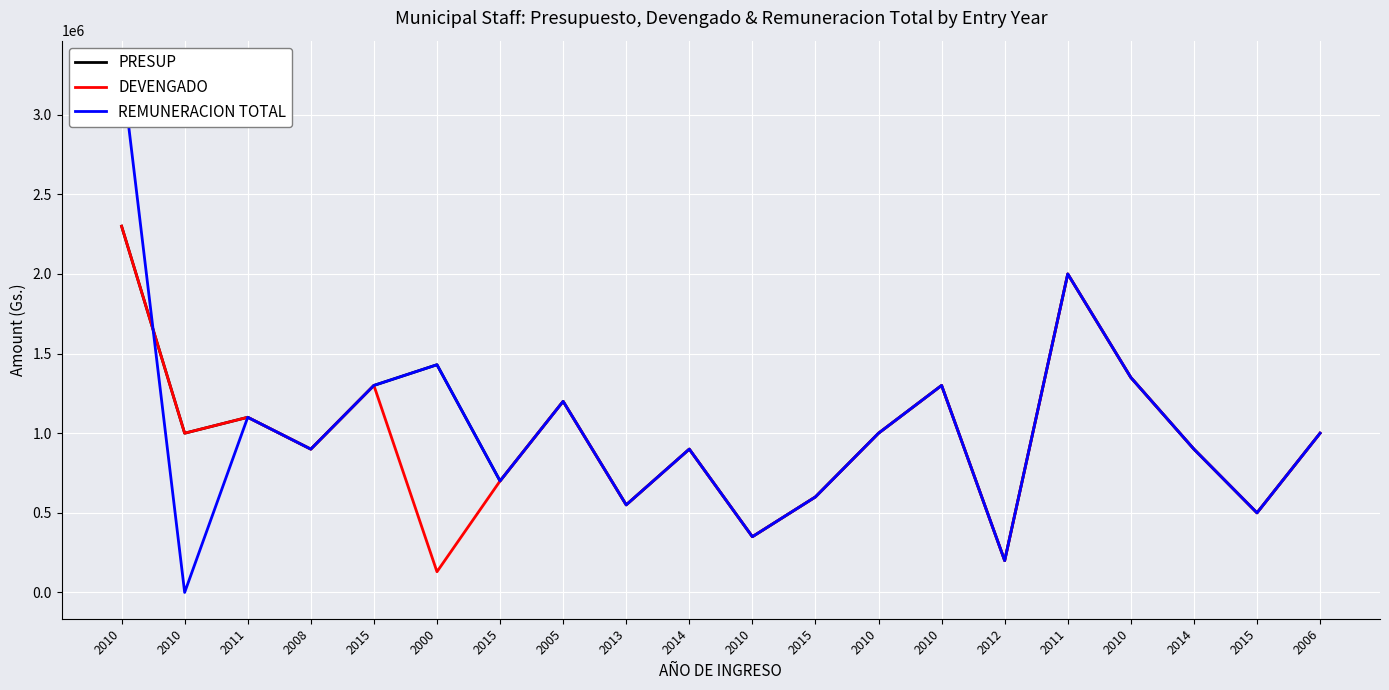

What is the value of the DEVENGADO point at the 3rd from the left?

1100000